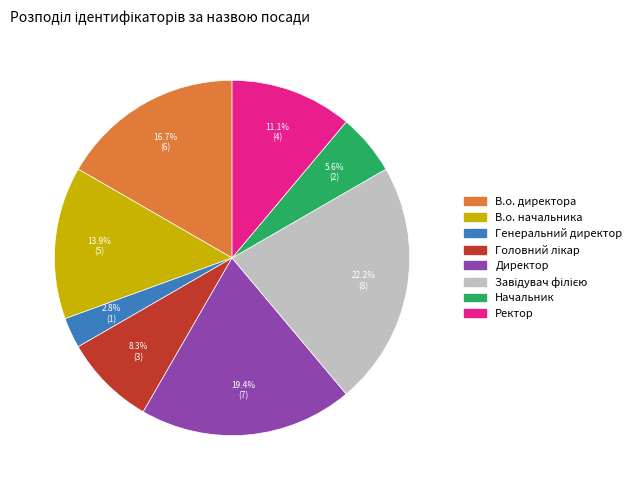

The Директор slice represents 19% of the pie. True or false?

True